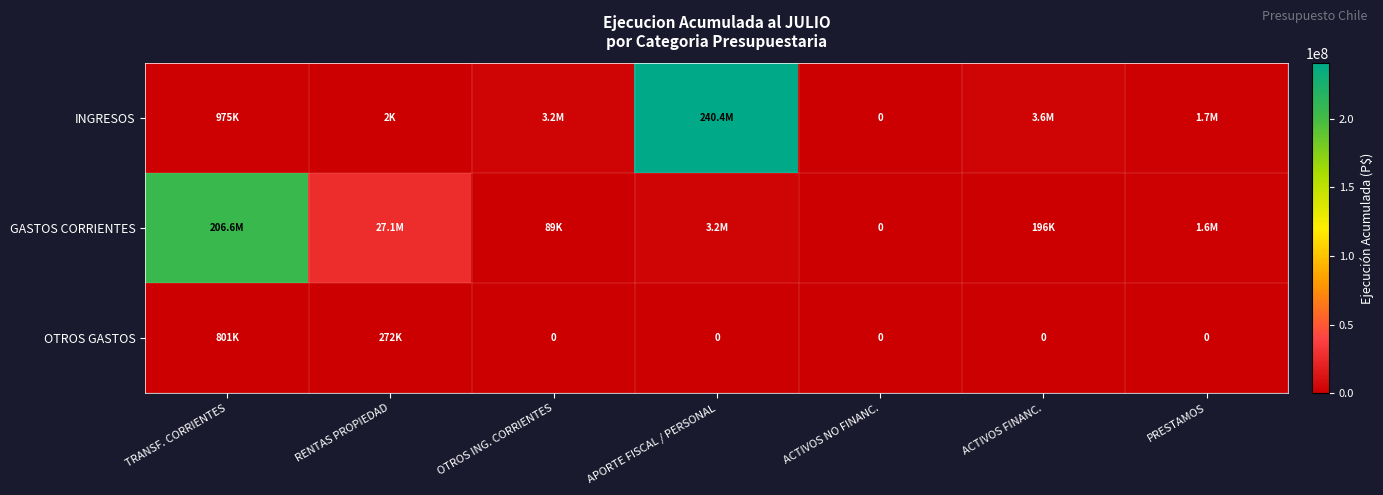

Rank the series by their maximum value, from highest to lowest.

INGRESOS, GASTOS CORRIENTES, OTROS GASTOS